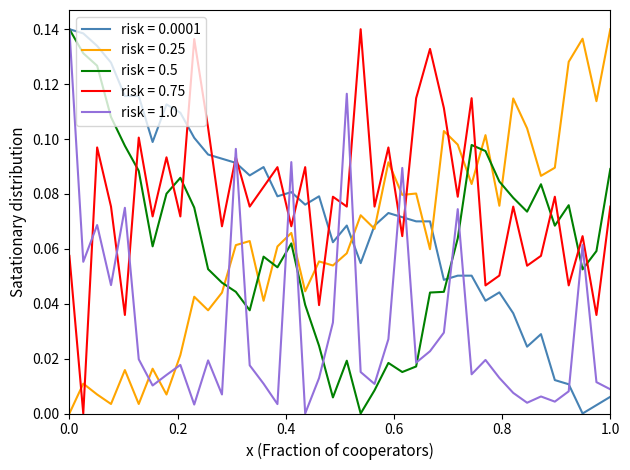

Which series has the largest total across all categories?

risk = 0.75